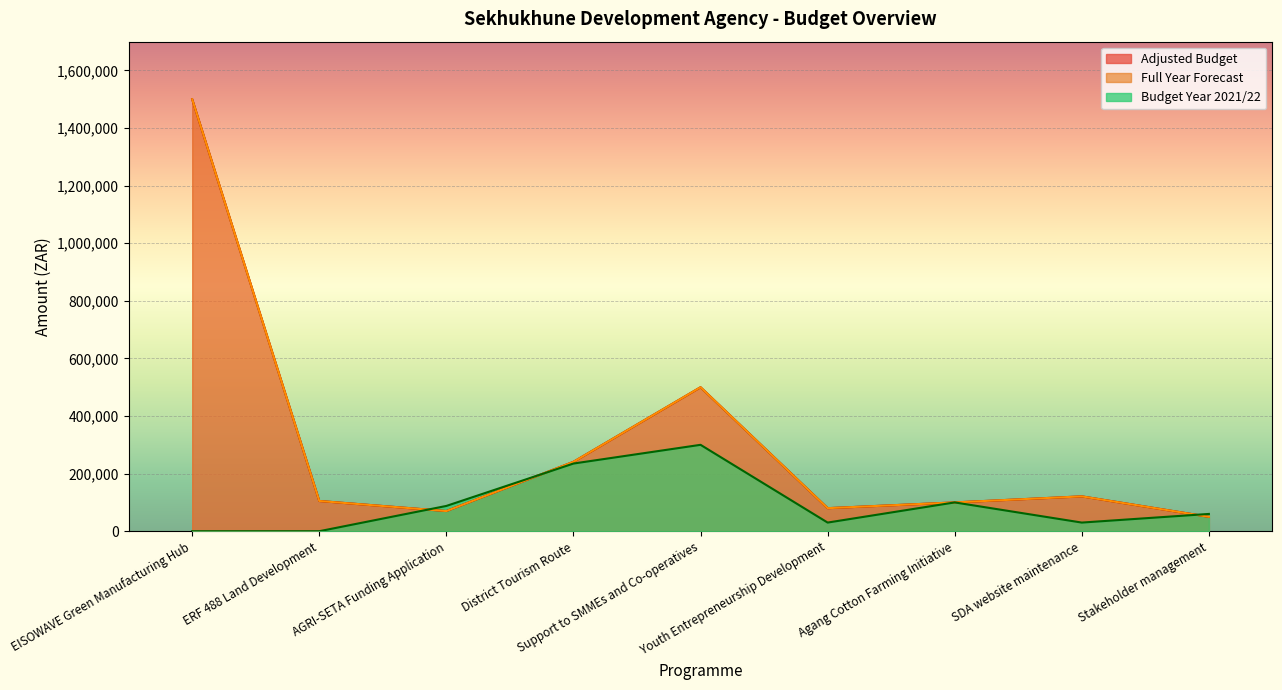

Where is the first local maximum for Budget Year 2021/22?

Support to SMMEs and Co-operatives